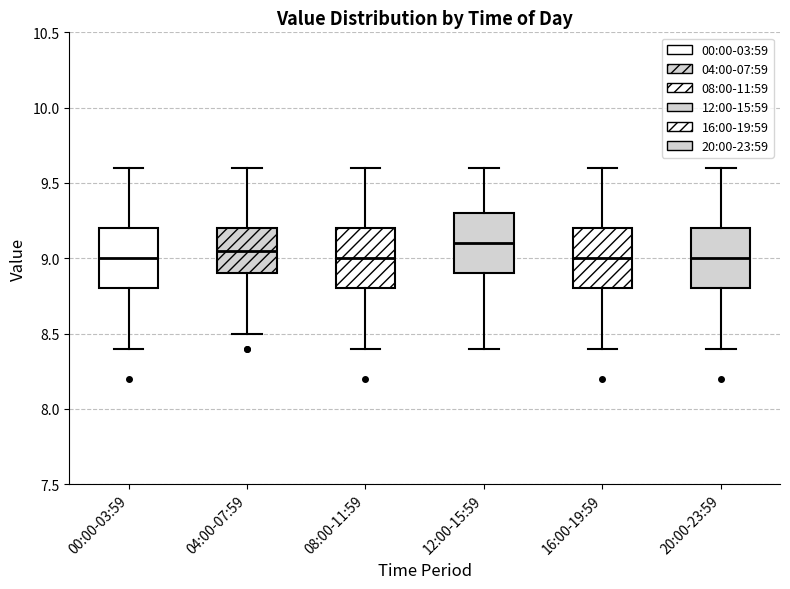

Where is the upper edge of the box for 08:00-11:59 on the y-axis? The values are not printed on the chart, so give them approximately, as read against the axis.

9.20